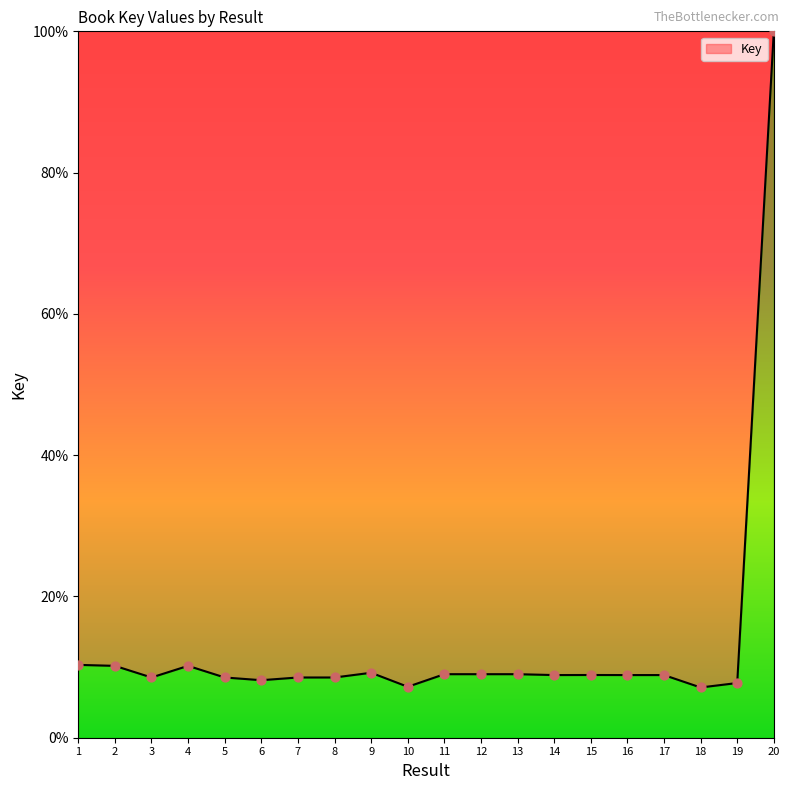

What is the change in value from 17 to 18?

-1.8